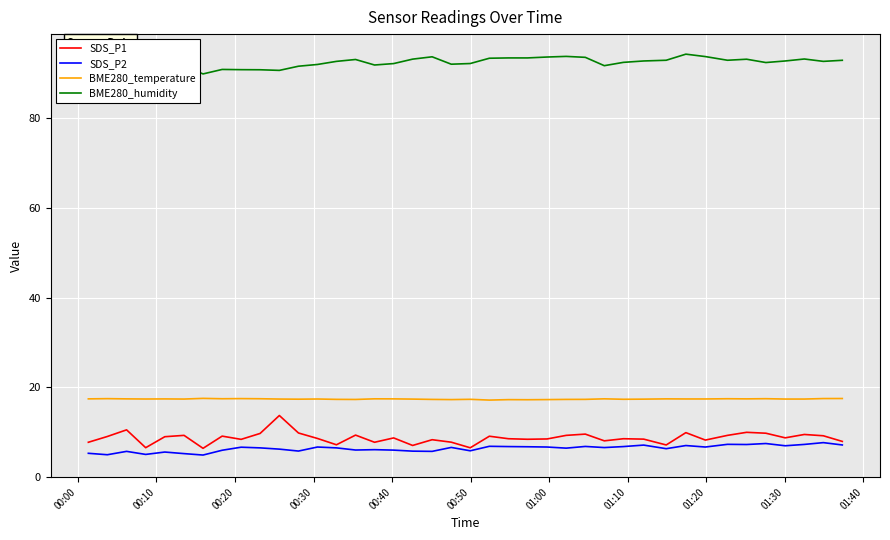

What is the minimum value for BME280_temperature?

17.2